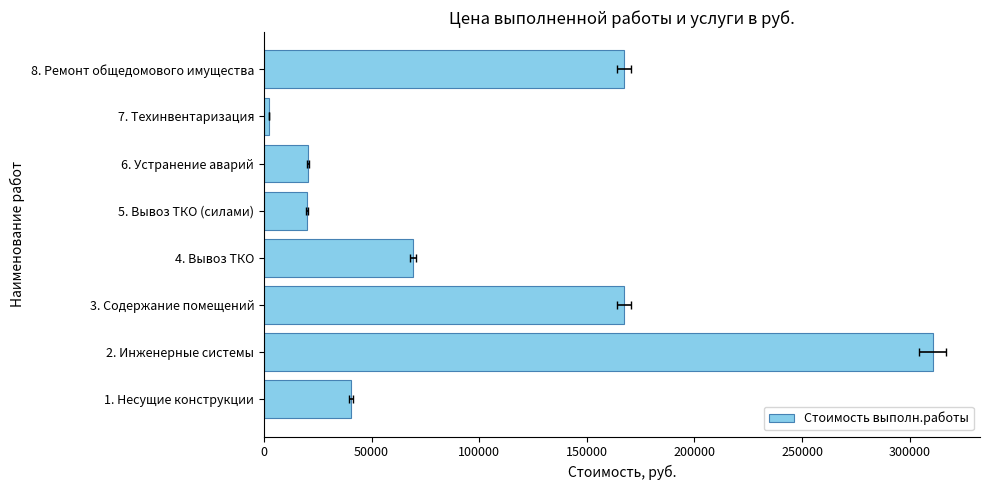

How many bars are there in total?

8